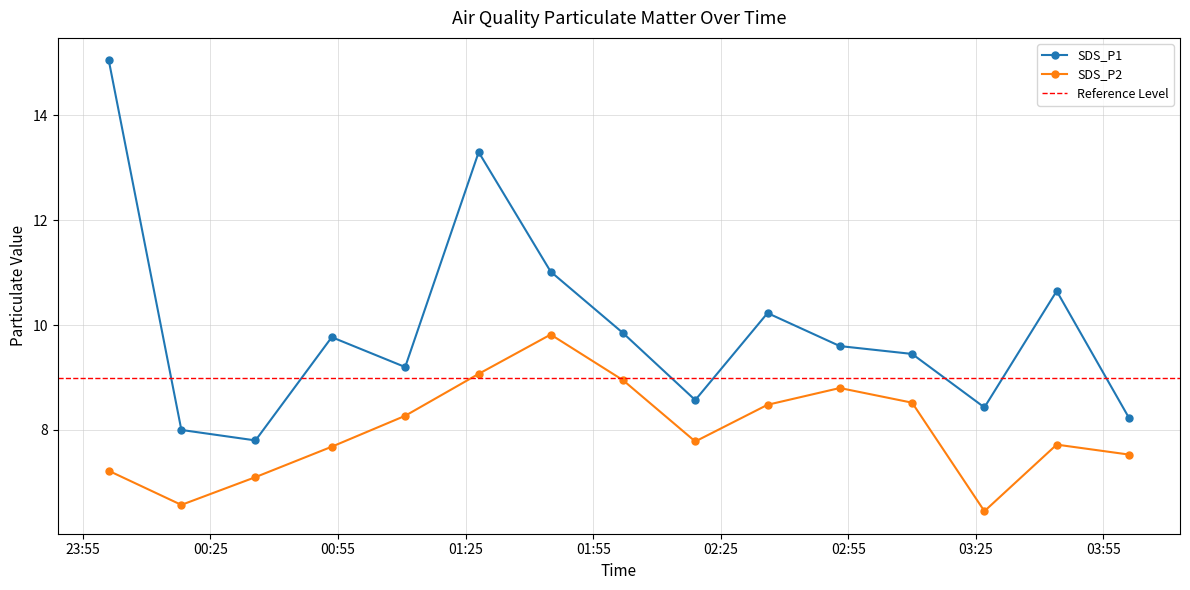

Where does the SDS_P2 series first go above 7?

2022/05/23 00:01:05